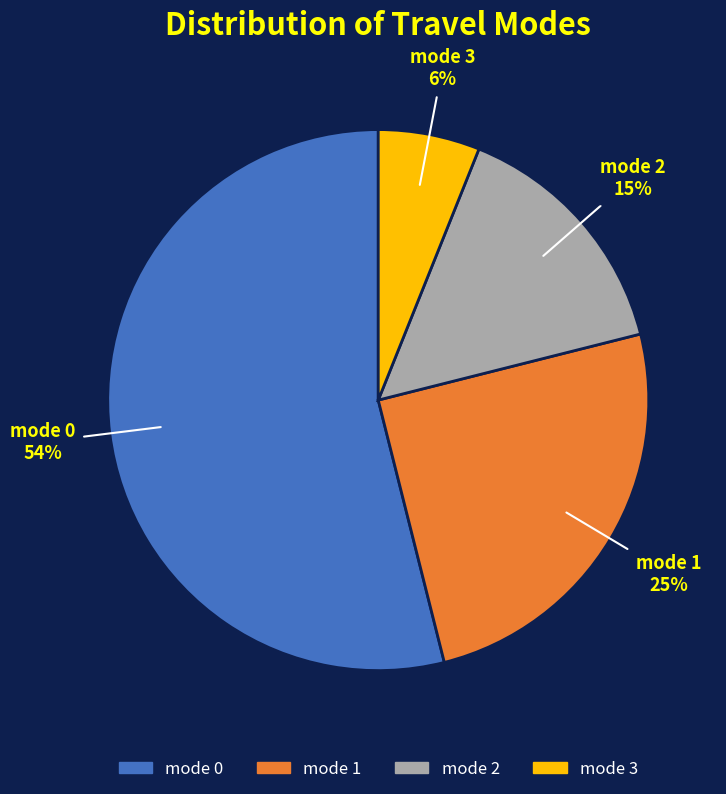

Rank the categories by value from highest to lowest.

mode 0, mode 1, mode 2, mode 3